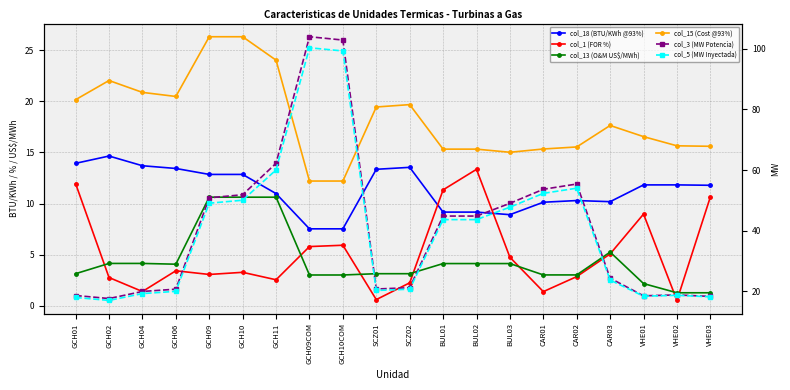

Between BUL02 and VHE03, which series saw the biggest shift?

col_3 (MW Potencia)